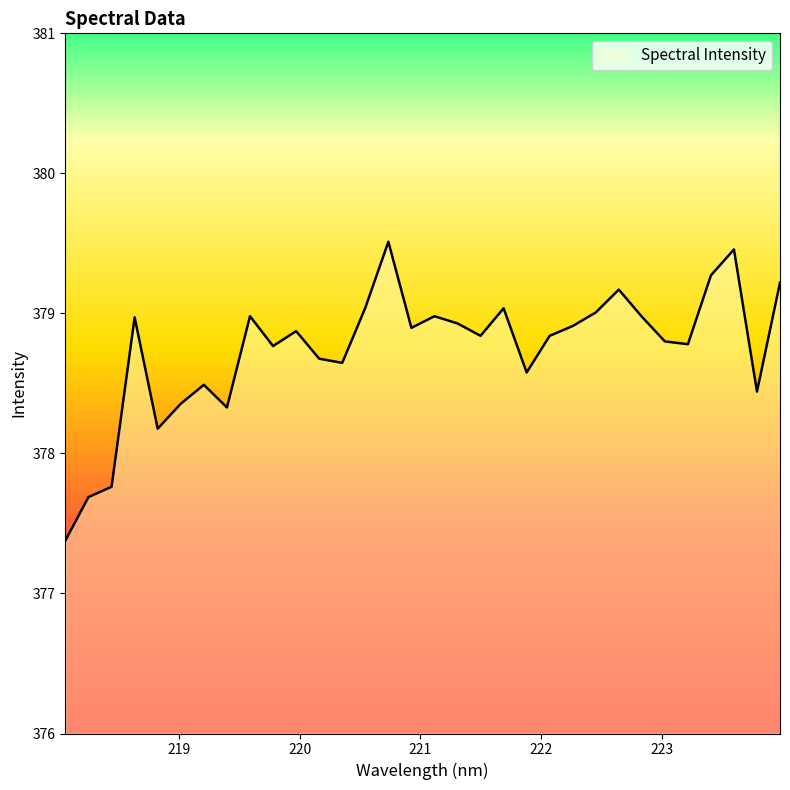

What is the smallest value displayed?

377.4